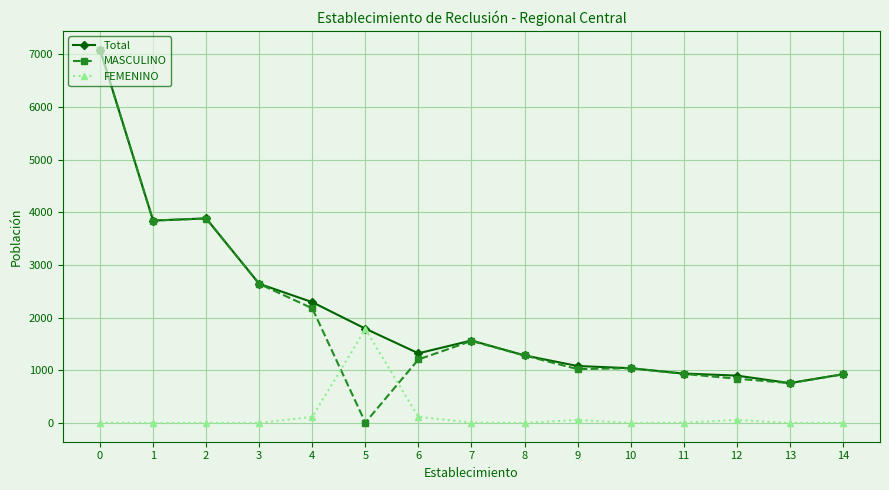

Does the chart have visible grid lines?

Yes